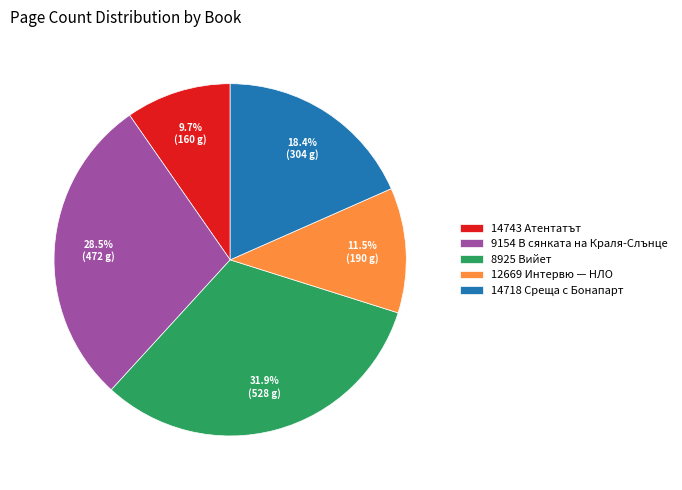

Does any single category account for the majority?

No